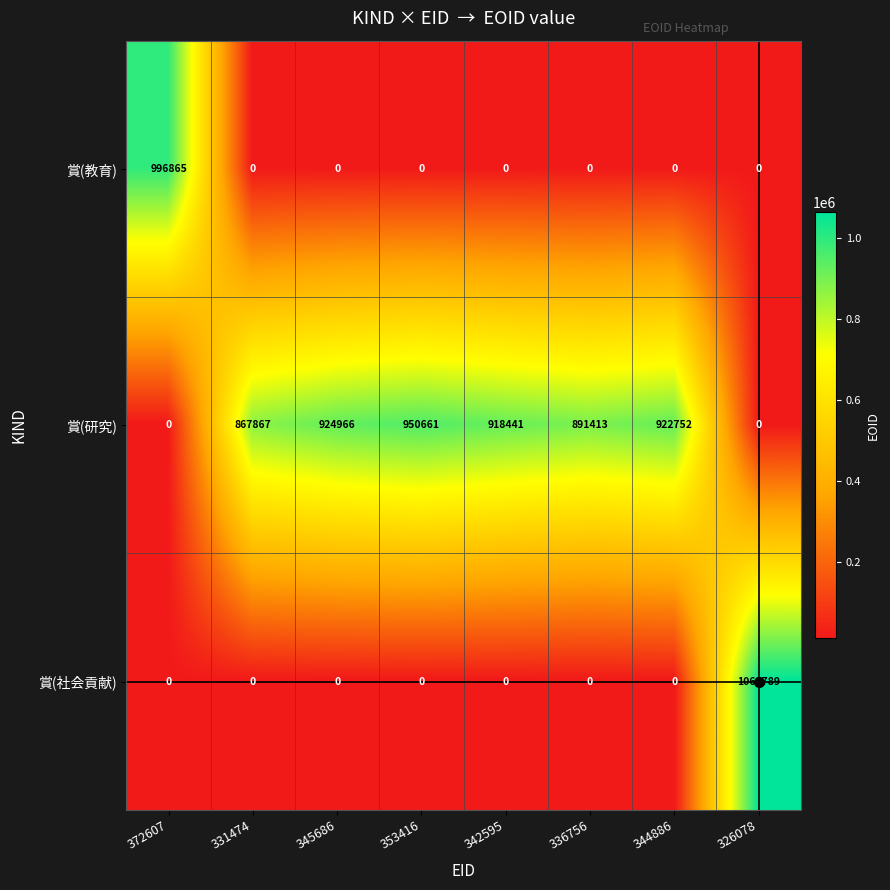

Which series has the widest spread of values?

賞(社会貢献)